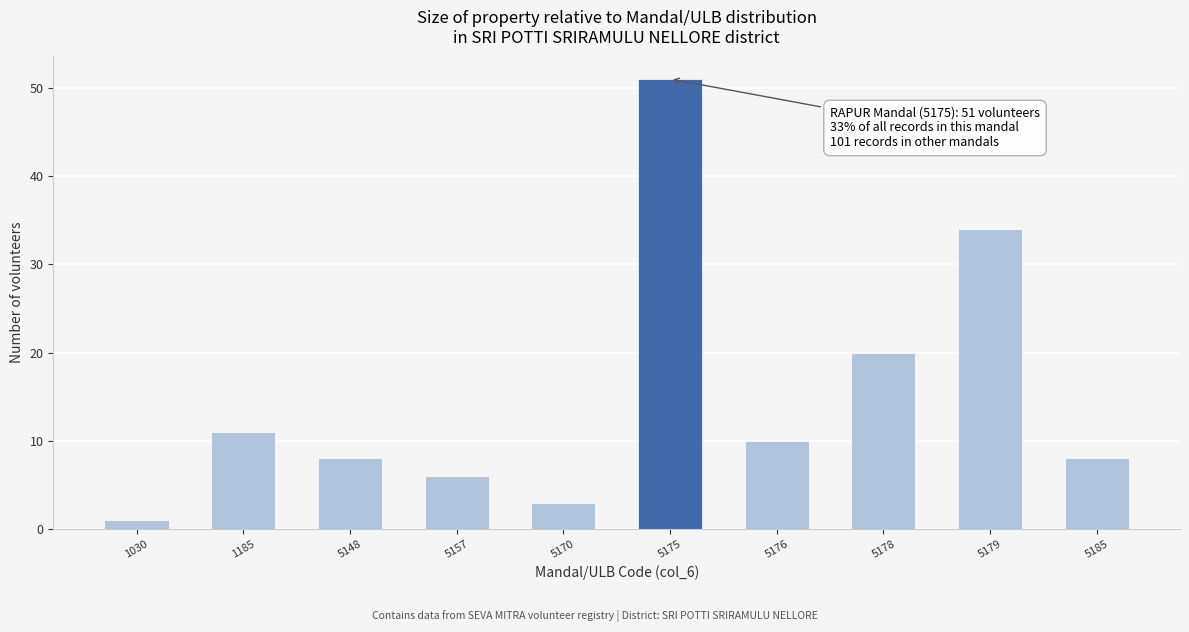

Reading left to right, extract all data points from this chart.

1	11	8	6	3	51	10	20	34	8